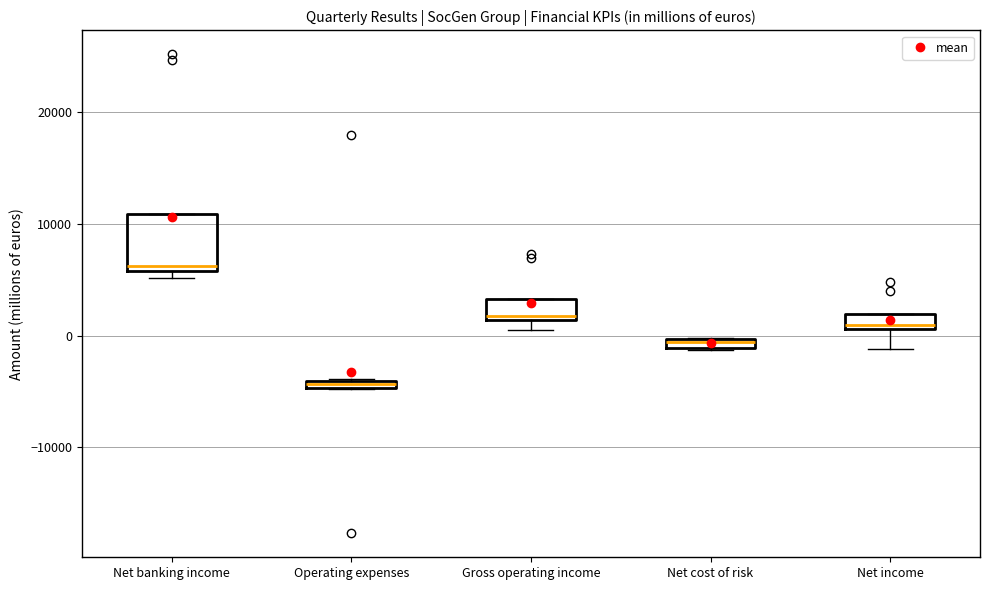

Which box's median line is the lowest?

Operating expenses